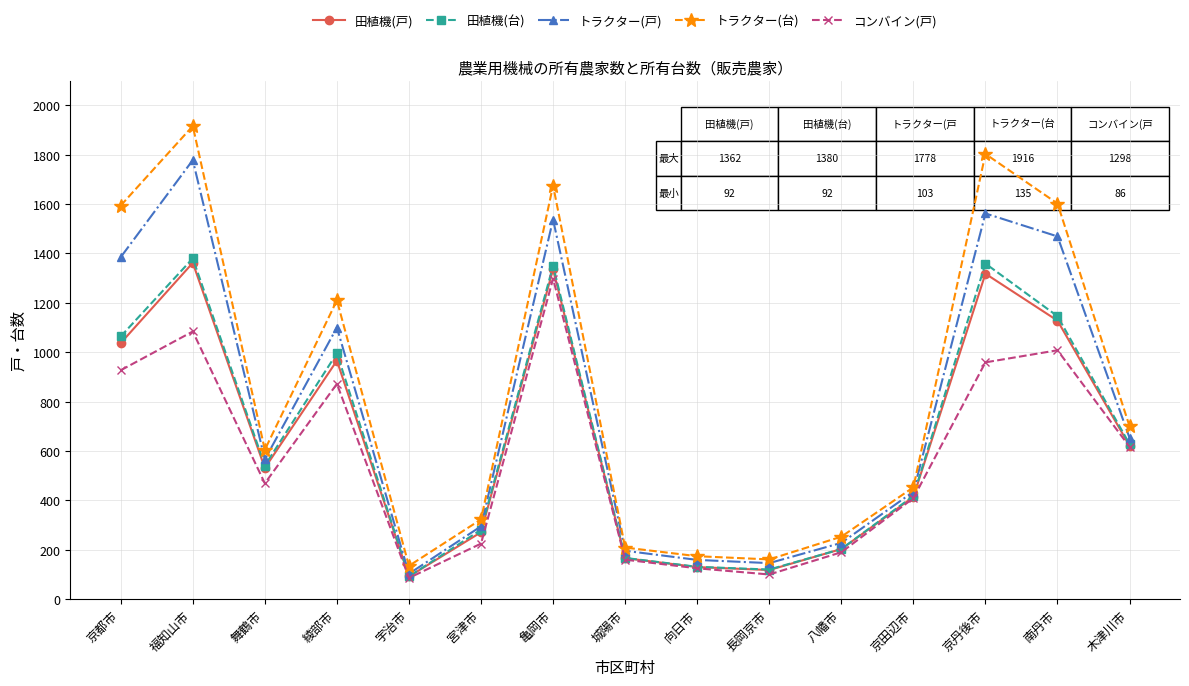

What is the value of the トラクター(戸) point at the 8th from the left?

196